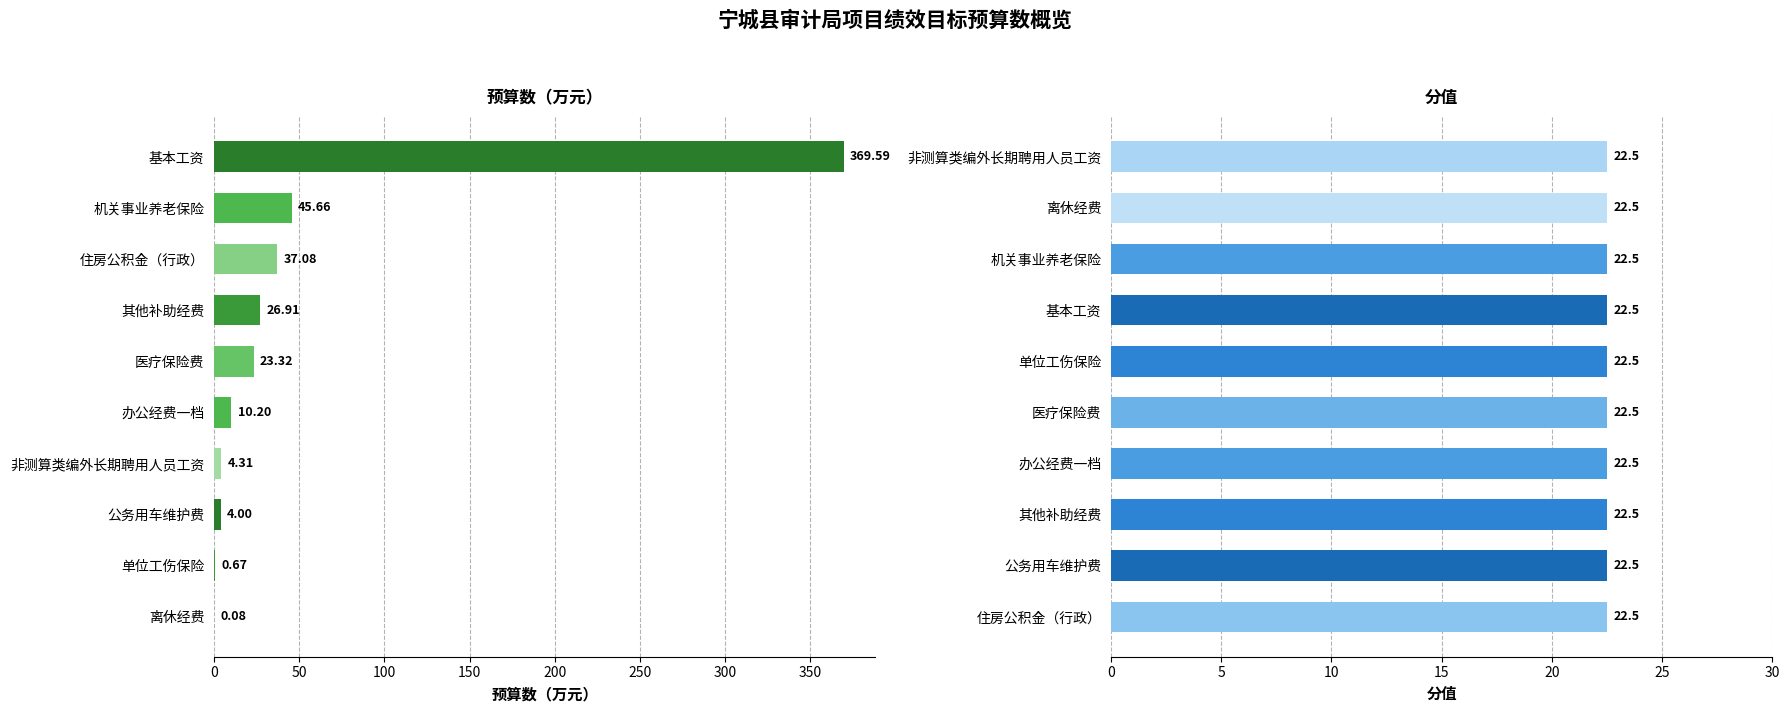

What is the average value of the 预算数（万元） series?

52.2